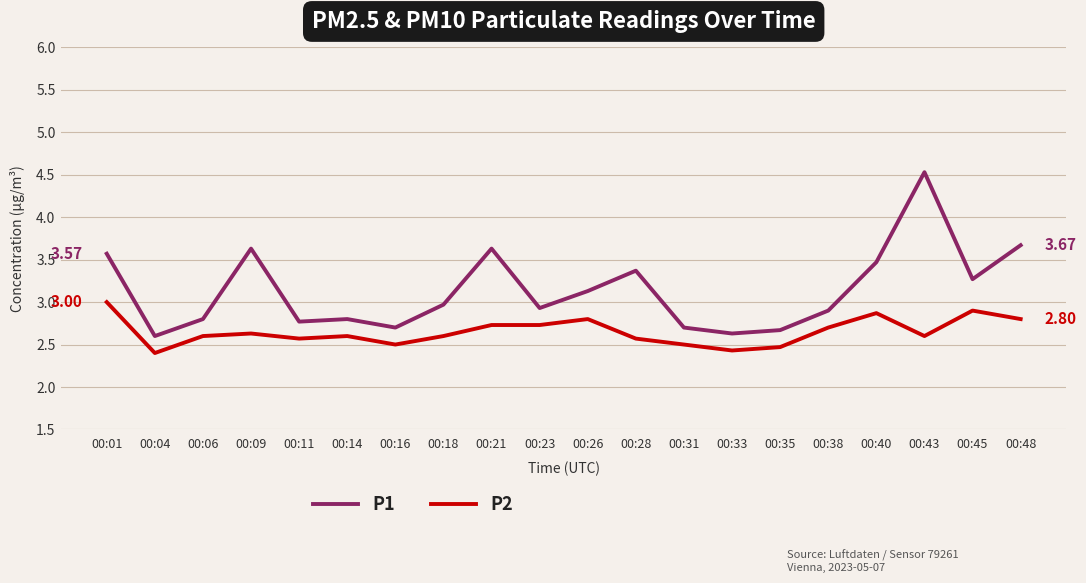

True or false: P2 and P1 cross at least once.

False